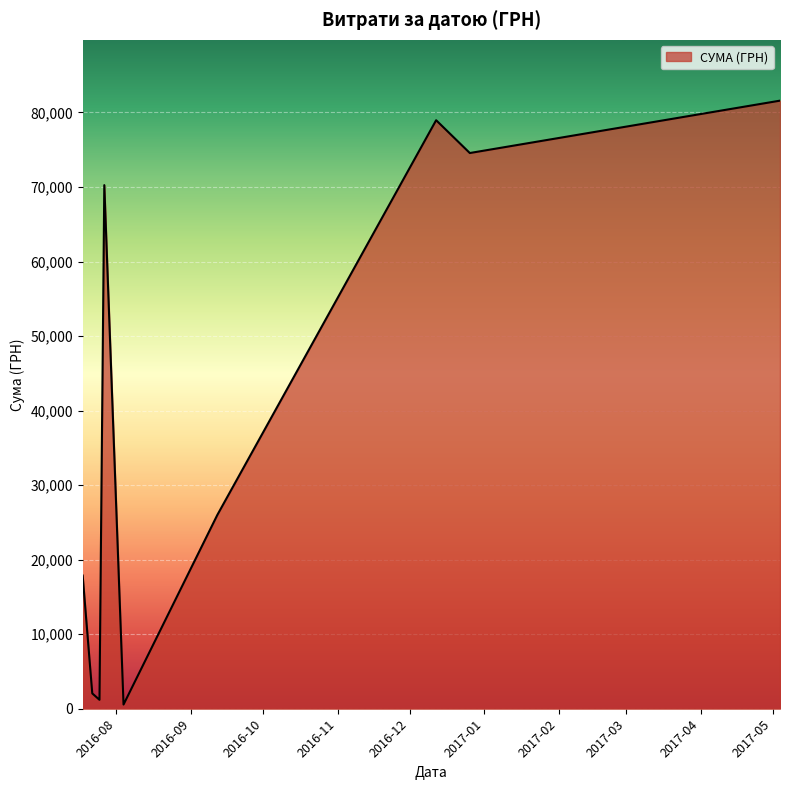

What is the difference between the maximum and minimum values?

81027.8